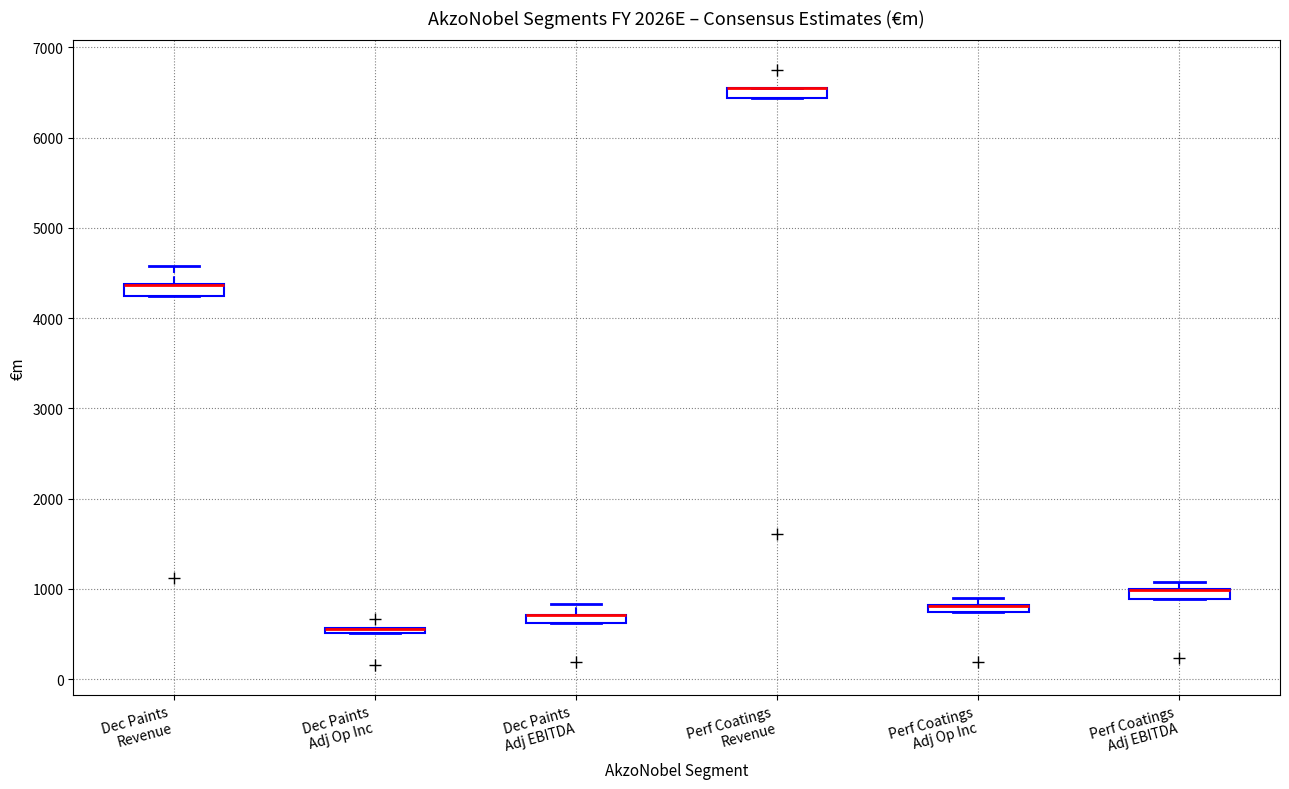

Where does the upper whisker of the box for Dec Paints Revenue end on the y-axis? The values are not printed on the chart, so give them approximately, as read against the axis.

4600